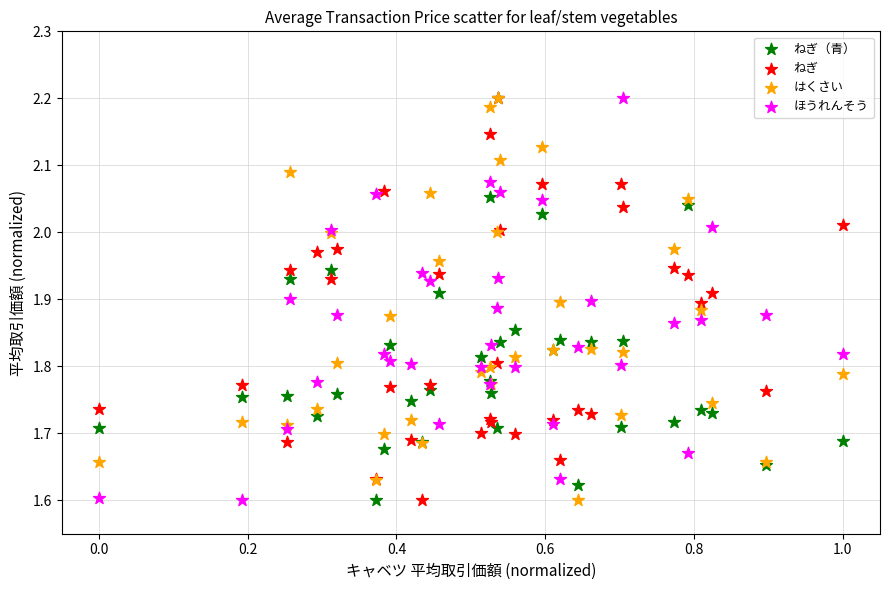

What are all the series names shown in the legend?

ねぎ（青）, ねぎ, はくさい, ほうれんそう